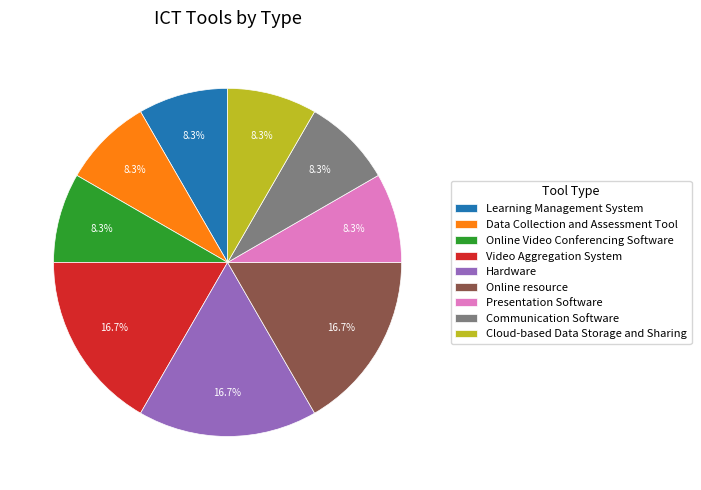

Between Hardware and Learning Management System, which is larger?

Hardware